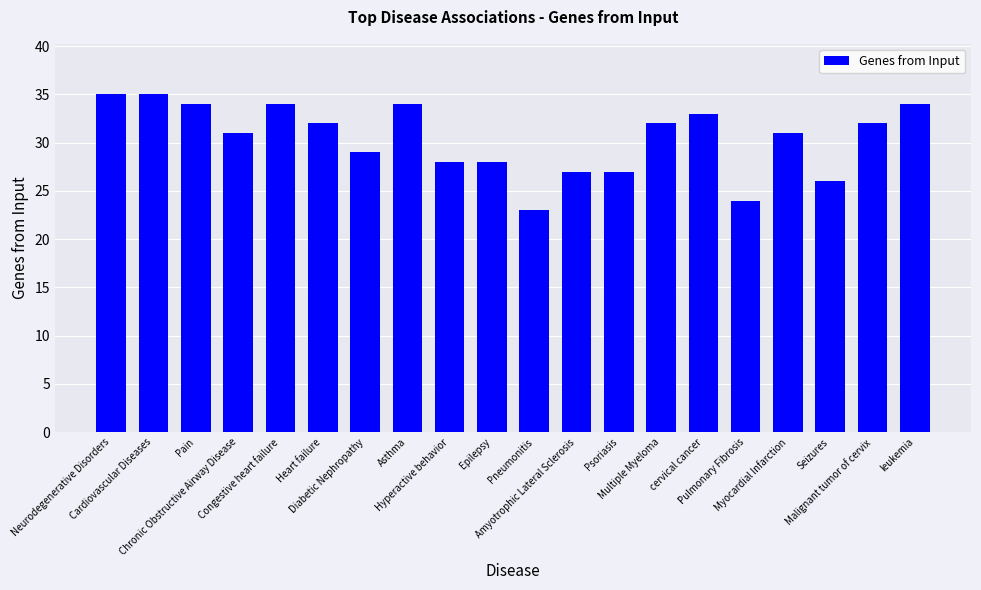

What is the average value?

30